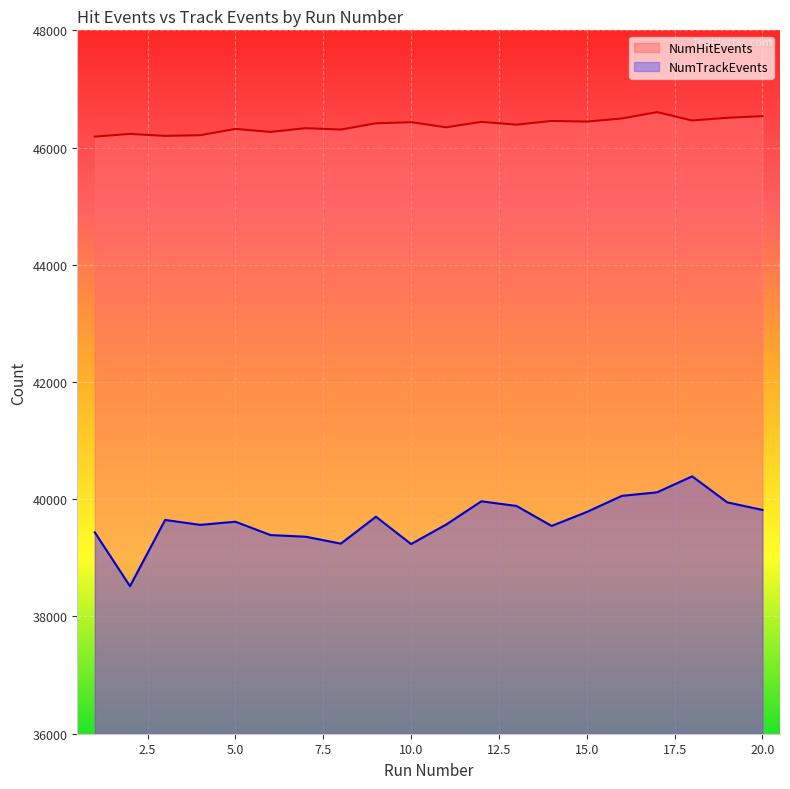

Is the value of NumTrackEvents at 11 greater than the value of NumHitEvents at 1?

No